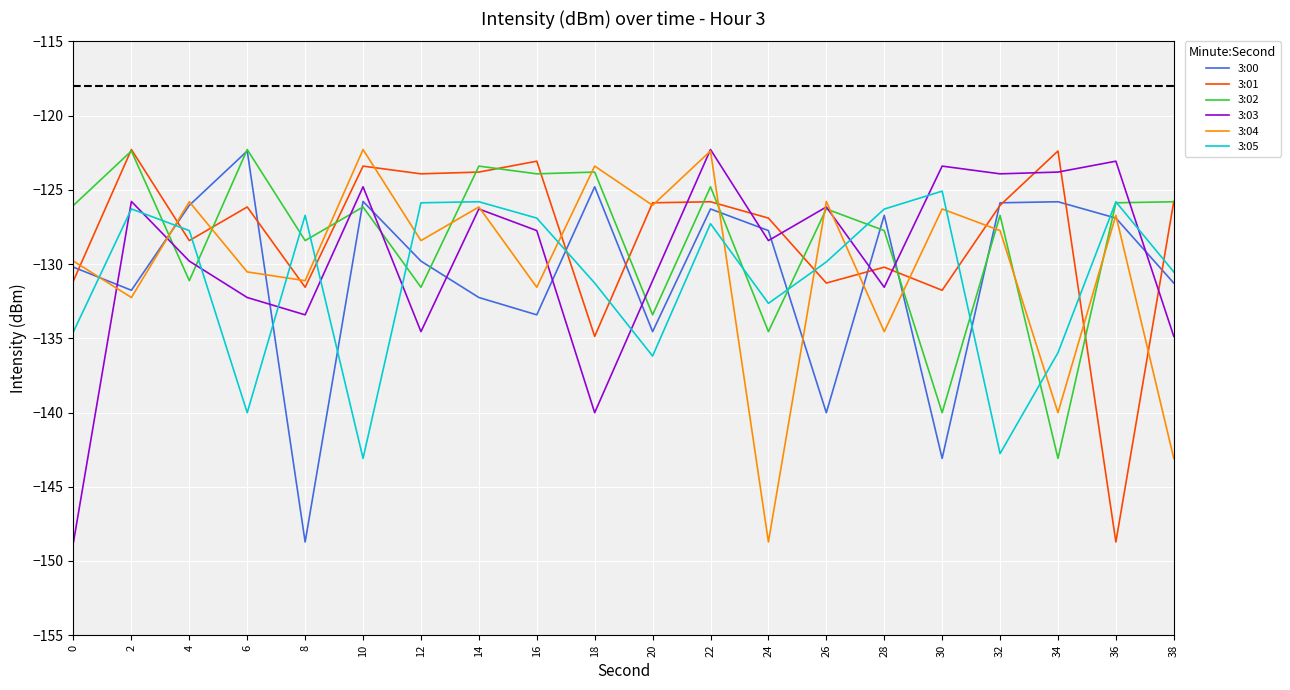

After their last crossing, which series has the higher values: 3:01 or 3:03?

3:01